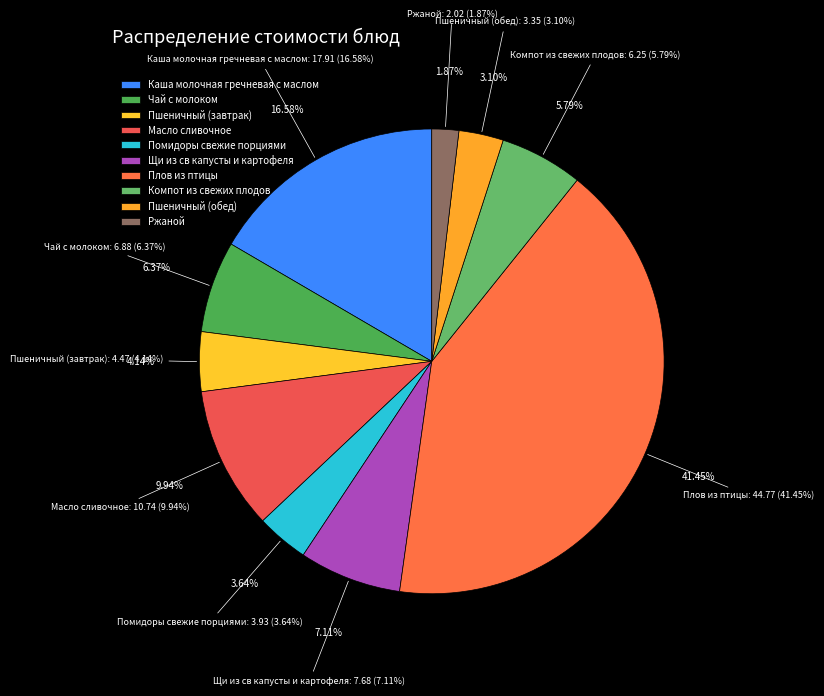

Does Пшеничный (обед) represent more than half of the total?

No